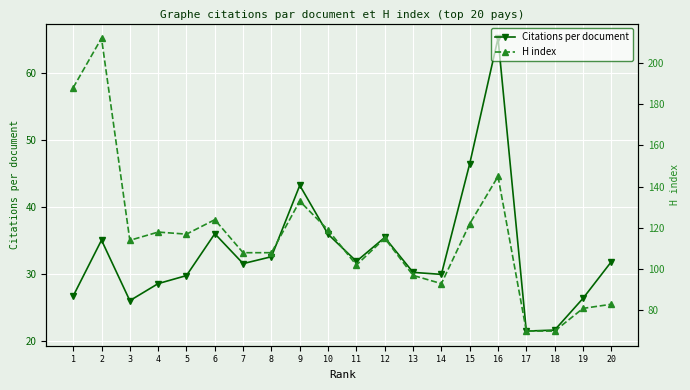

In Citations per document, how many points are lower than both neighbors (excluding endpoints)?

5